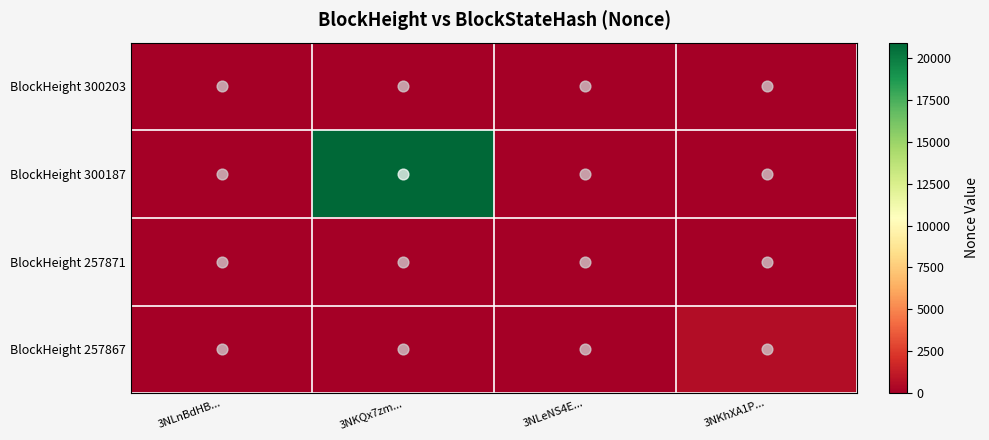

Reading left to right, extract all data points from this chart.

BlockHeight 300203: 3NLnBdHB...=1	3NKQx7zm...=0	3NLeNS4E...=0	3NKhXA1P...=0
BlockHeight 300187: 3NLnBdHB...=0	3NKQx7zm...=20918	3NLeNS4E...=0	3NKhXA1P...=0
BlockHeight 257871: 3NLnBdHB...=0	3NKQx7zm...=0	3NLeNS4E...=0	3NKhXA1P...=0
BlockHeight 257867: 3NLnBdHB...=0	3NKQx7zm...=0	3NLeNS4E...=0	3NKhXA1P...=592